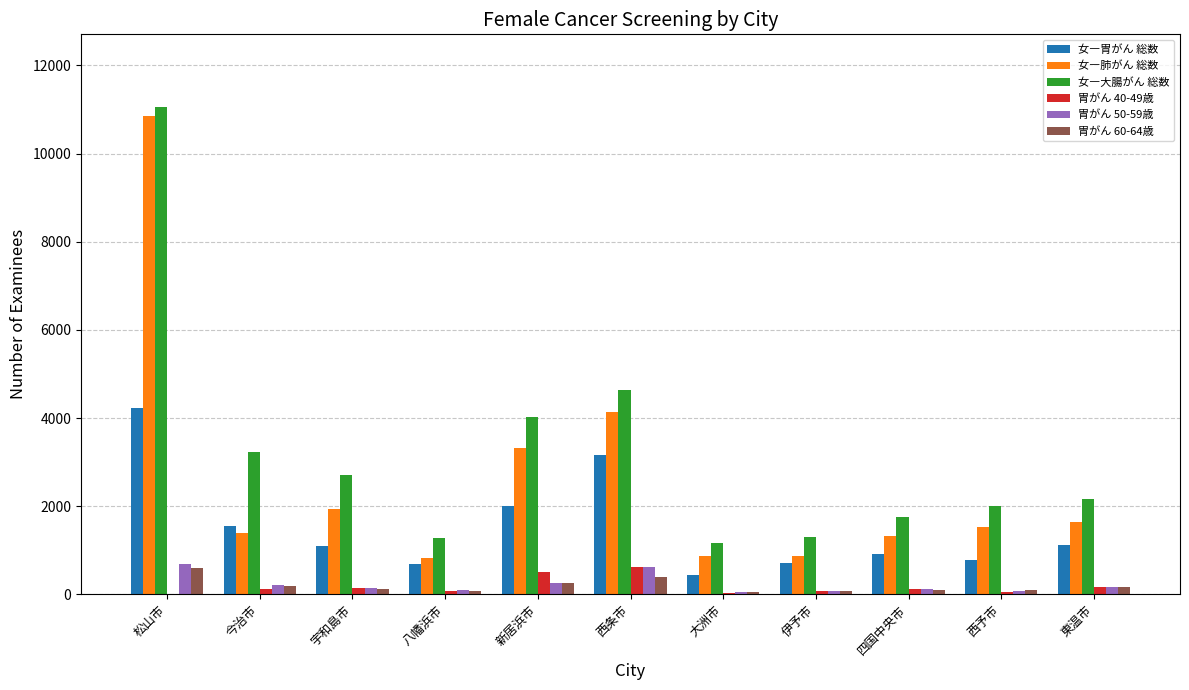

What value does the 胃がん 40-49歳 series have at 伊予市?

75